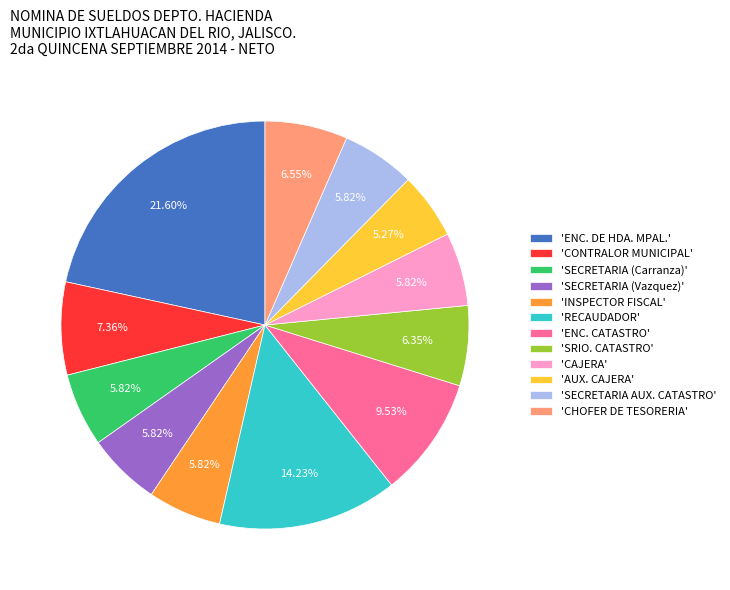

Is there any slice that represents more than half of the pie?

No